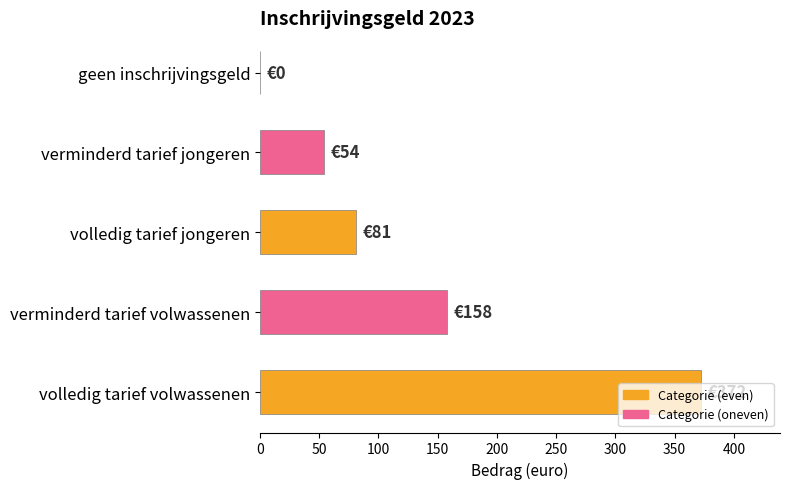

At which label is the value closest to 186?

verminderd tarief volwassenen